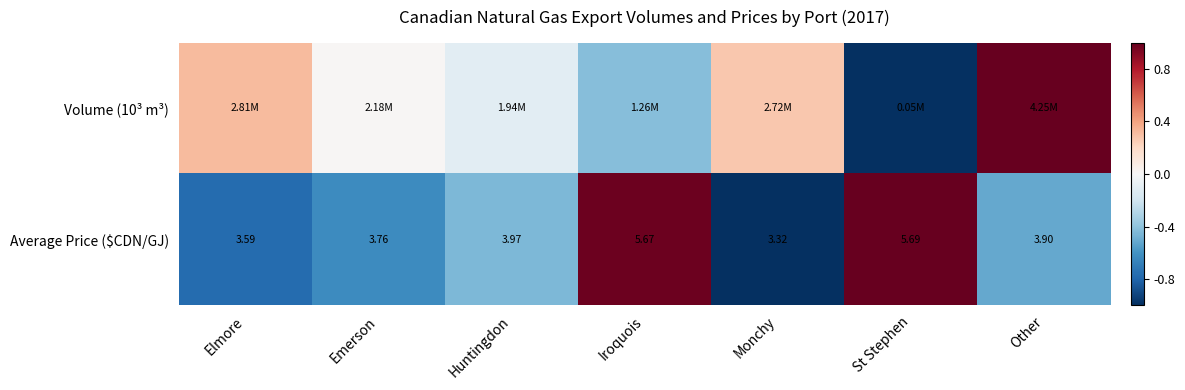

List the labels in order of Average Price ($CDN/GJ) value, largest first.

St Stephen, Iroquois, Huntingdon, Other, Emerson, Elmore, Monchy